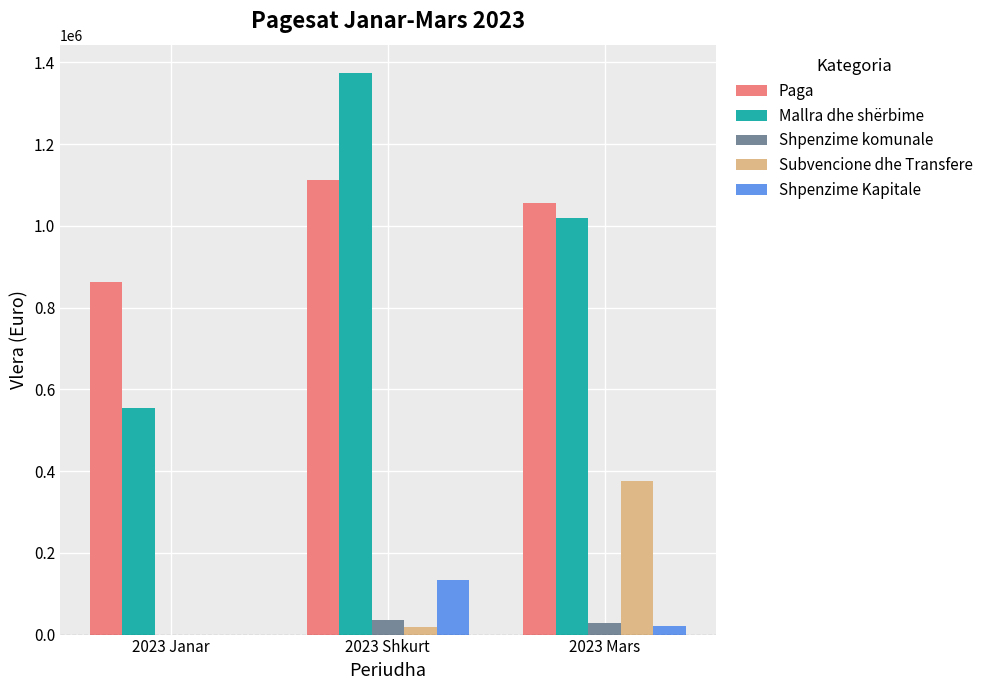

The value of Mallra dhe shërbime at 2023 Shkurt is 1374378.4. True or false?

True